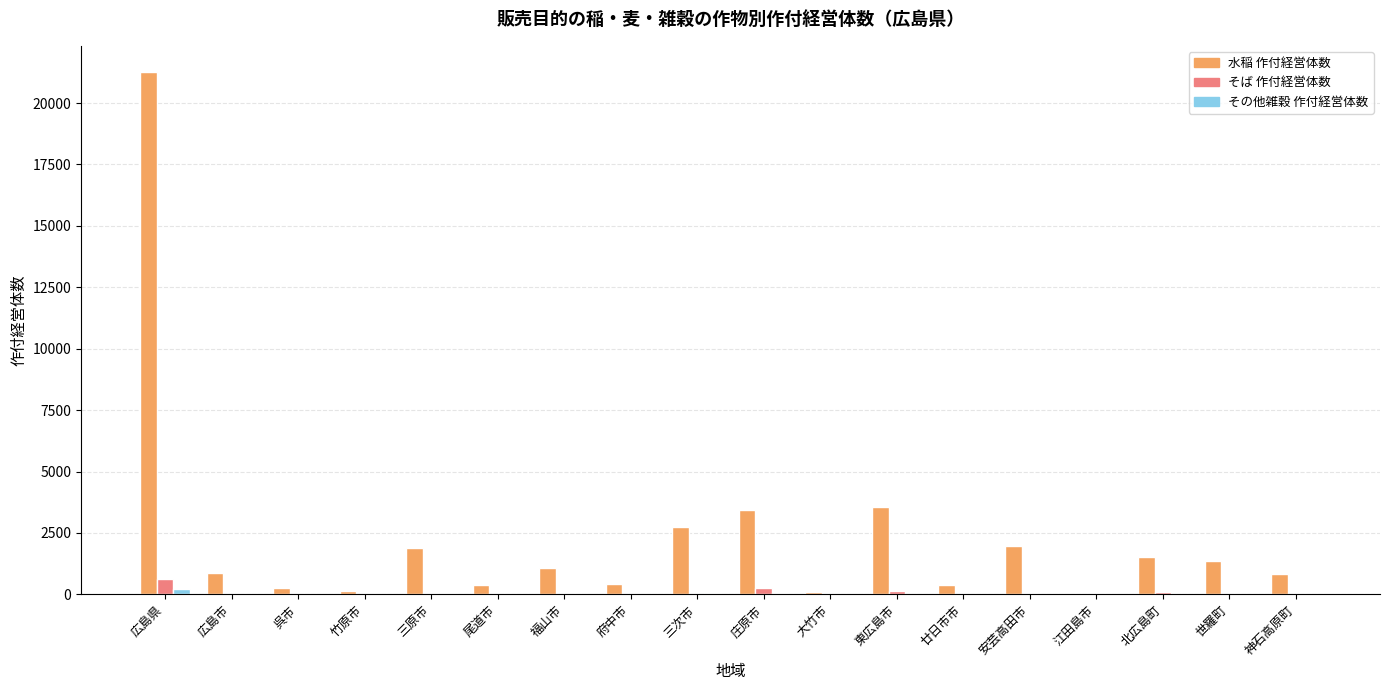

What is the maximum value for 水稲 作付経営体数?

21265